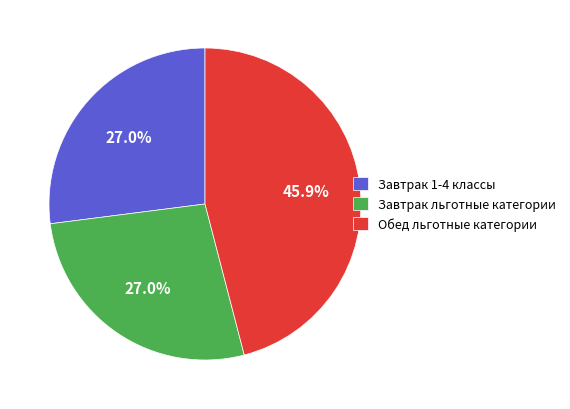

Is there any slice that represents more than half of the pie?

No